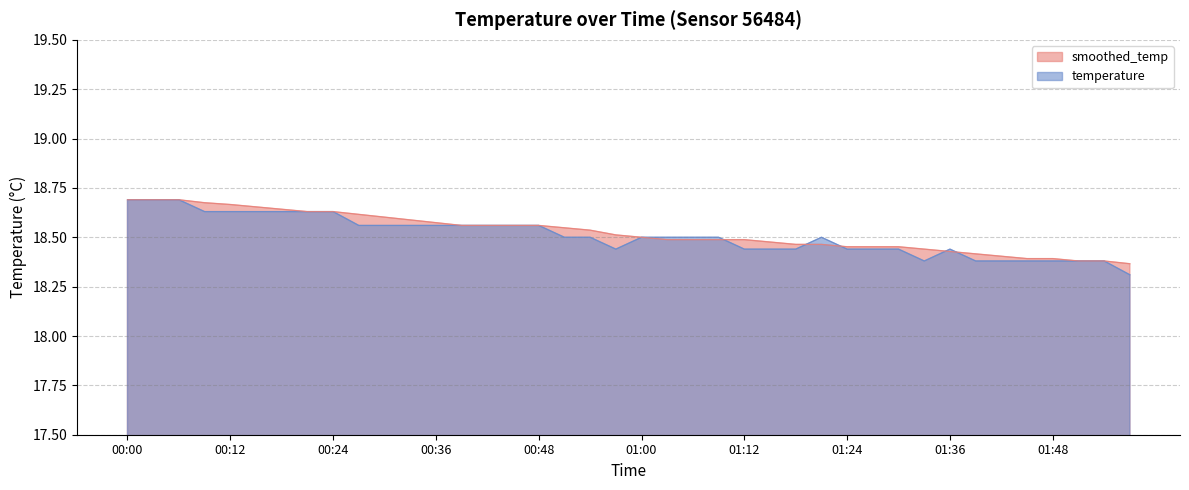

True or false: smoothed_temp has a value of 18.7 at 00:00.

True